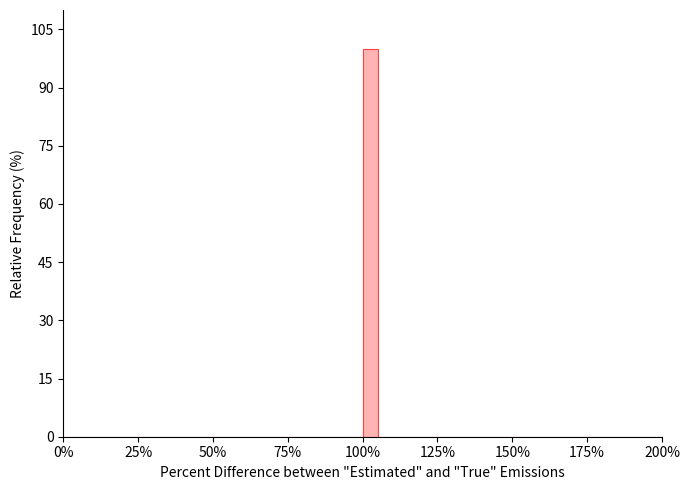

Read against the x-axis, roughly where is the centre of the tallest bar?

105